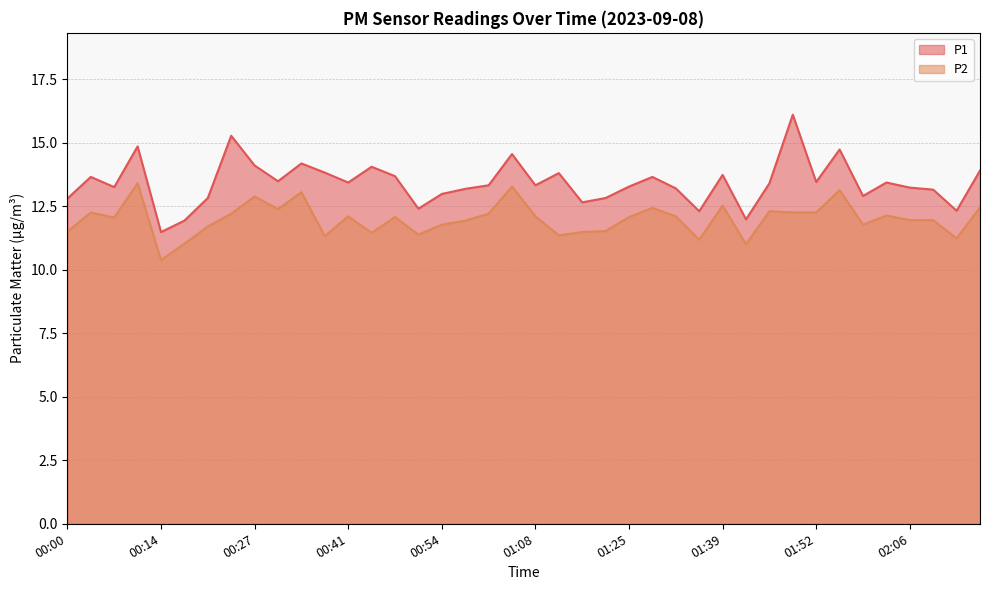

List the series in order of their overall mean, highest first.

P1, P2